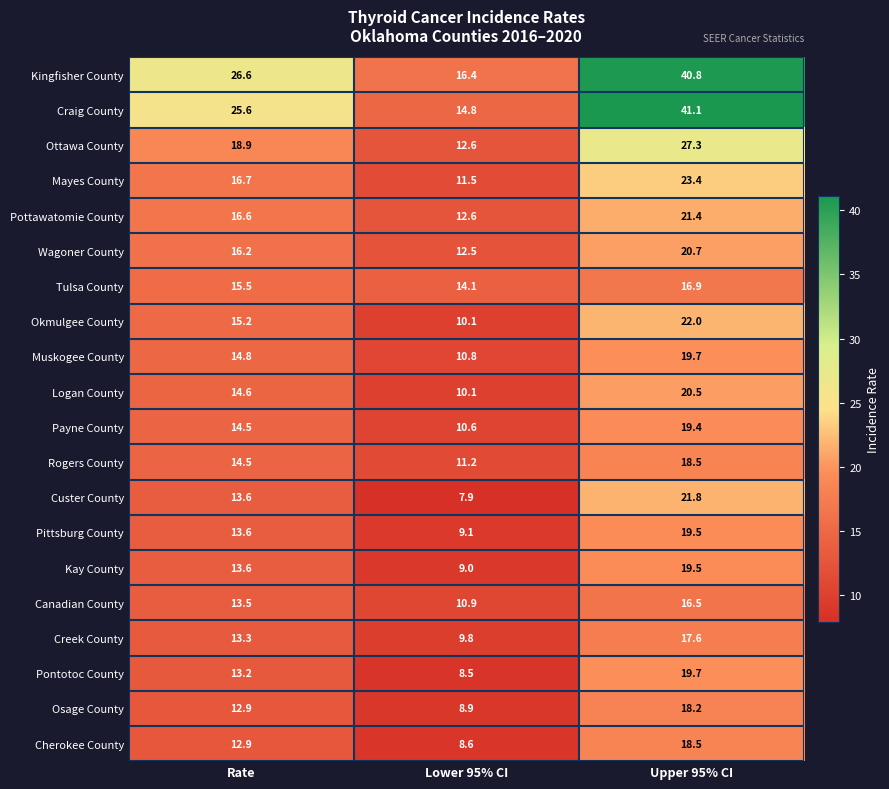

What is the highest value of the Wagoner County series?

20.7